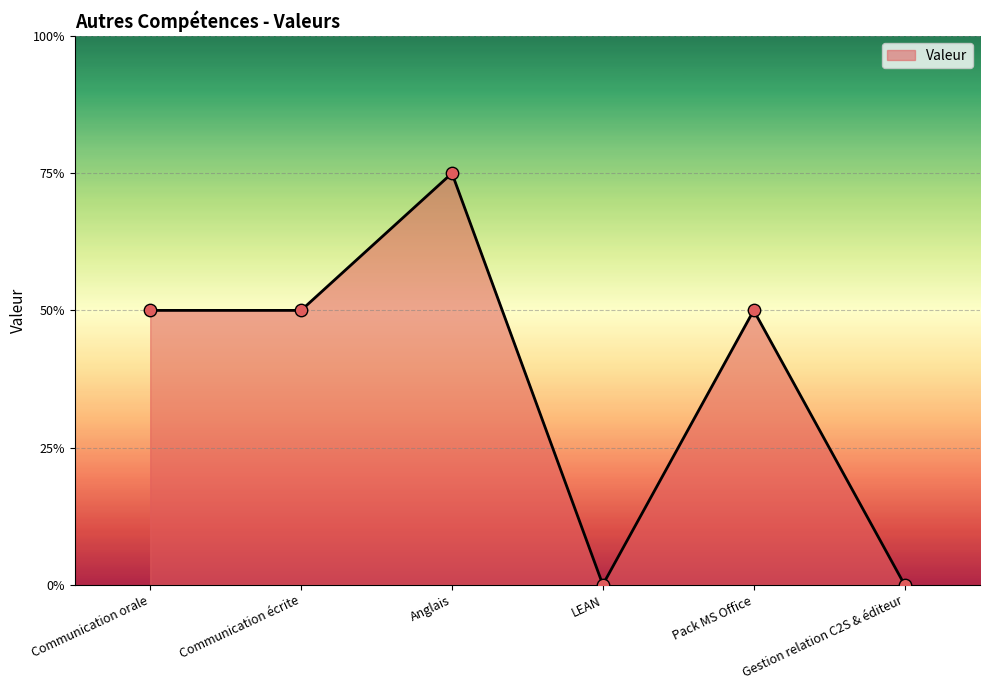

Does the chart have visible grid lines?

Yes